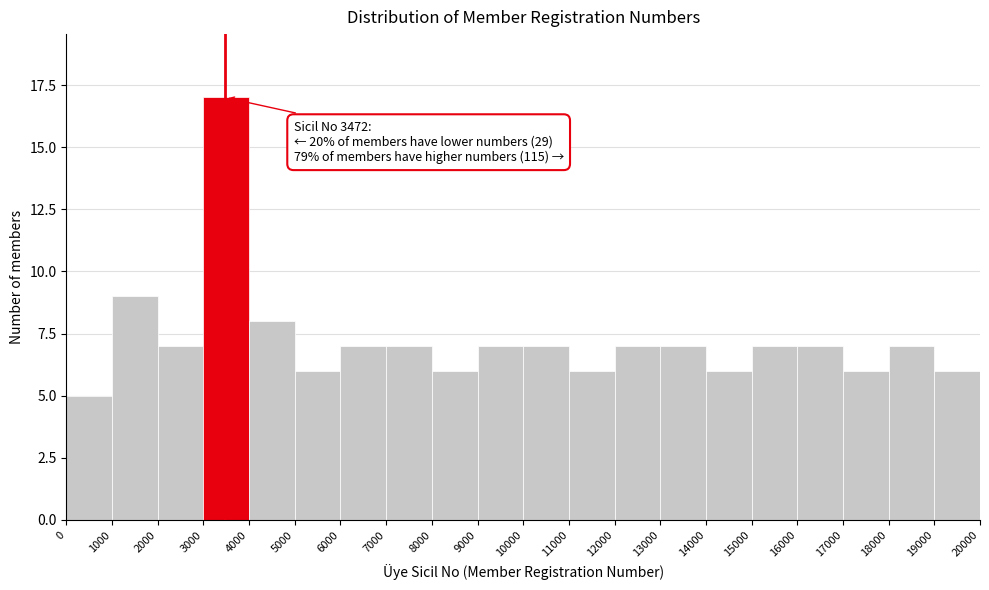

Which range on the x-axis has the tallest bar?

3000 to 4000